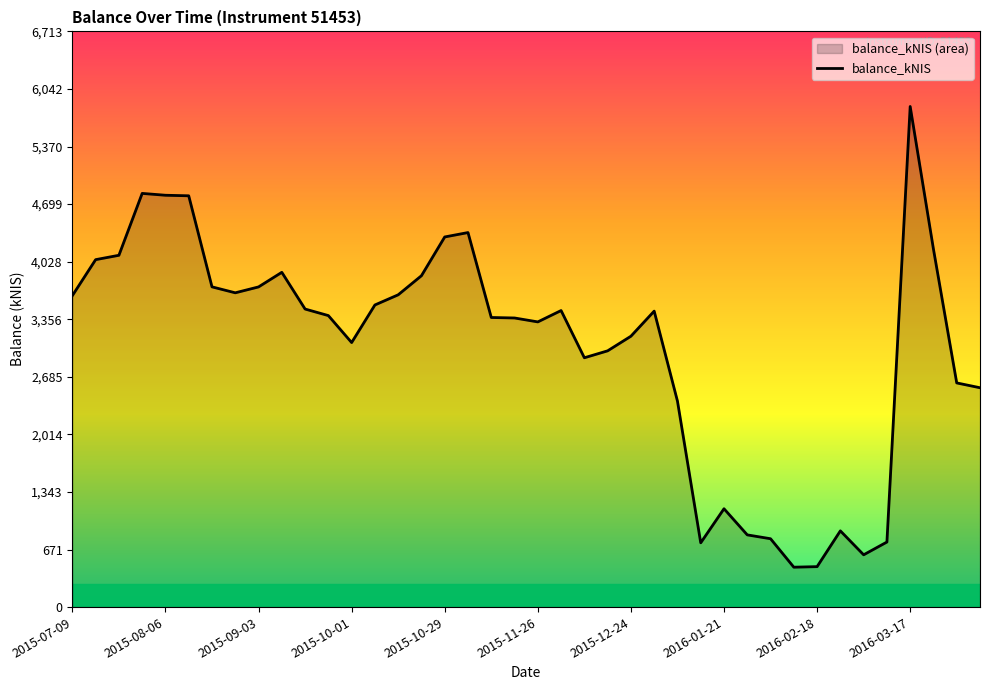

Reading left to right, extract all data points from this chart.

3631.7	4051.4	4102.2	4823.9	4802.3	4795.9	3734.1	3664.7	3733.3	3903.7	3475.5	3399.1	3084.7	3523.0	3641.4	3864.0	4316.0	4367.3	3376.9	3371.2	3325.5	3458.0	2907.2	2988.1	3158.4	3451.2	2402.1	749.4	1146.7	841.9	797.1	465.3	471.6	888.9	609.6	758.6	5837.3	4173.7	2613.9	2557.7